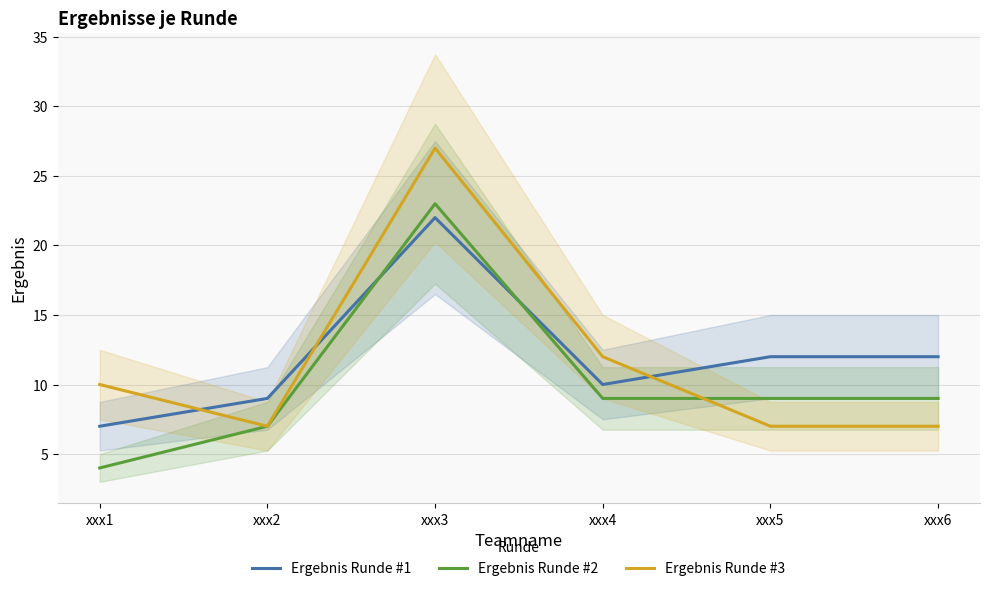

Reading left to right, extract all data points from this chart.

Ergebnis Runde #1: xxx1=7	xxx2=9	xxx3=22	xxx4=10	xxx5=12	xxx6=12
Ergebnis Runde #2: xxx1=4	xxx2=7	xxx3=23	xxx4=9	xxx5=9	xxx6=9
Ergebnis Runde #3: xxx1=10	xxx2=7	xxx3=27	xxx4=12	xxx5=7	xxx6=7